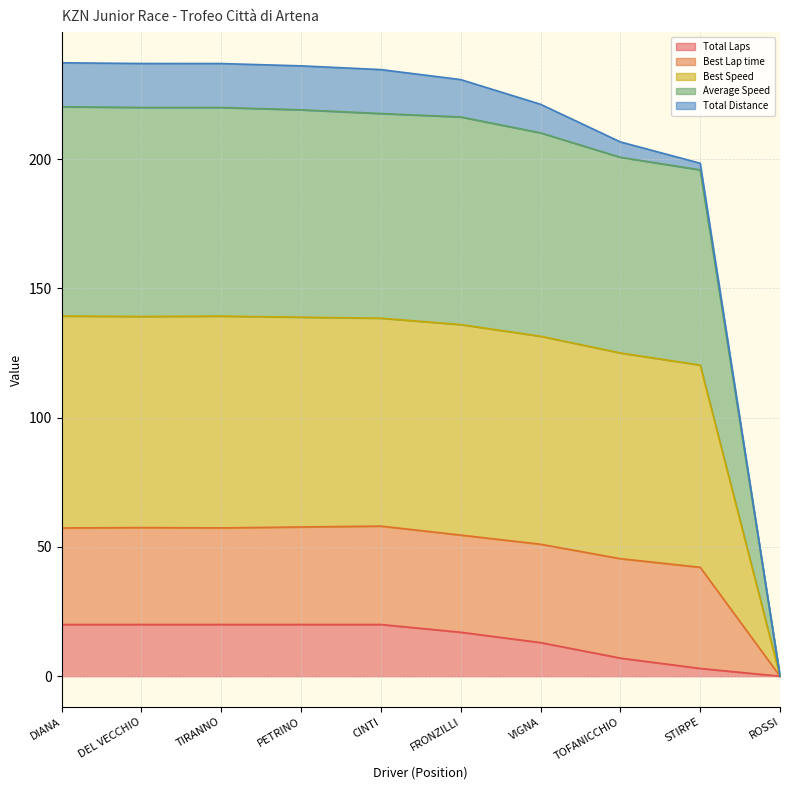

What is the maximum value for Total Laps?

20.0